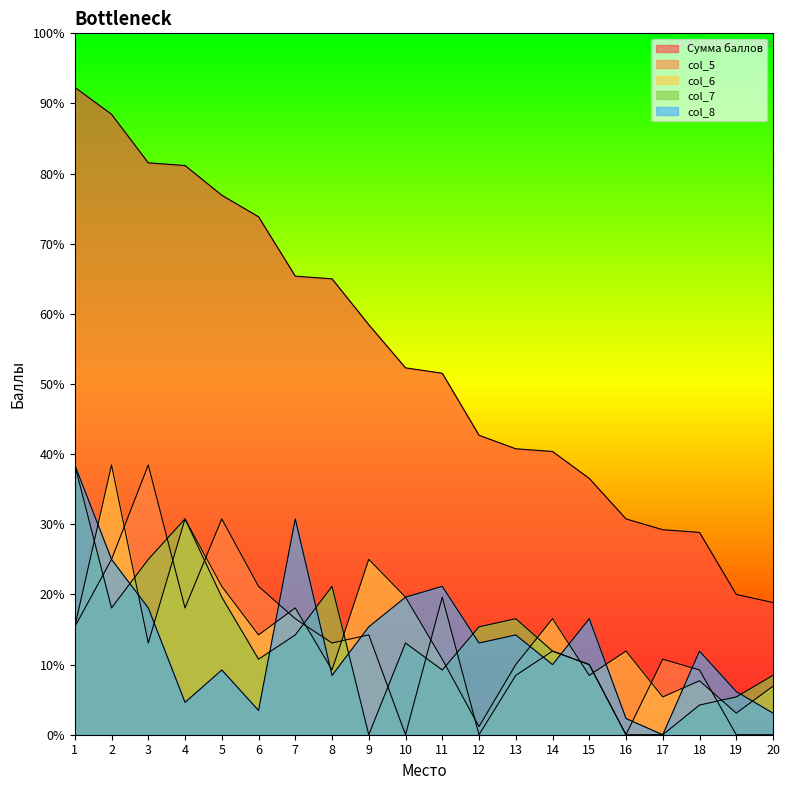

What is the difference between the second highest and second lowest values in the Сумма баллов series?

178